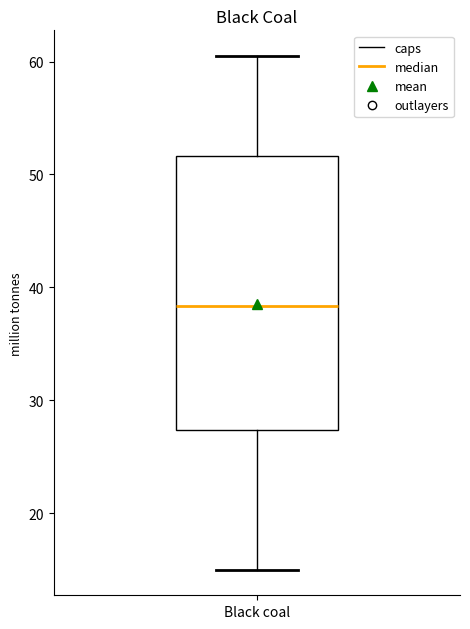

Read this box plot against the y-axis: the position of the median line, the range covered by the box, and the ends of both whiskers. The values are not printed on the chart, so give them approximately, as read against the axis.

median 38, box 27 to 52, whiskers 15 to 60